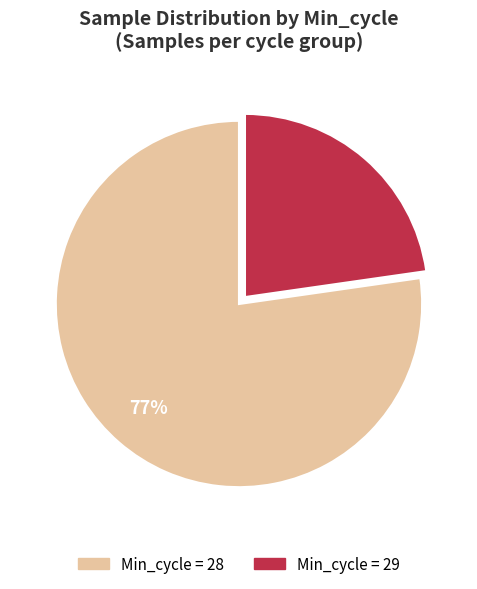

Is there a majority slice in this chart?

Yes